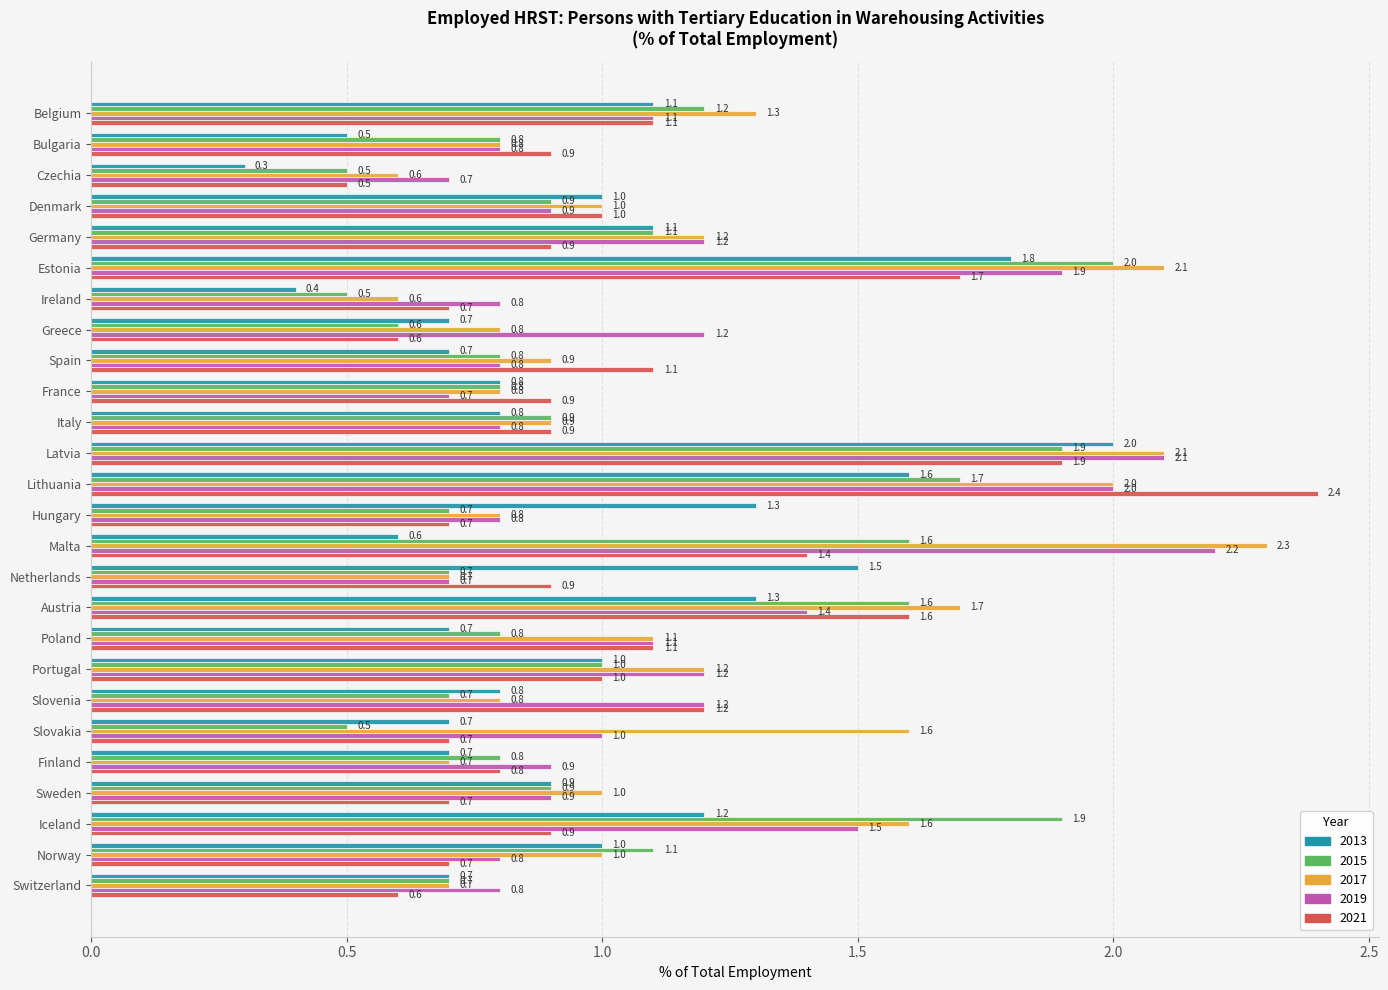

Which series has the largest total across all categories?

2017